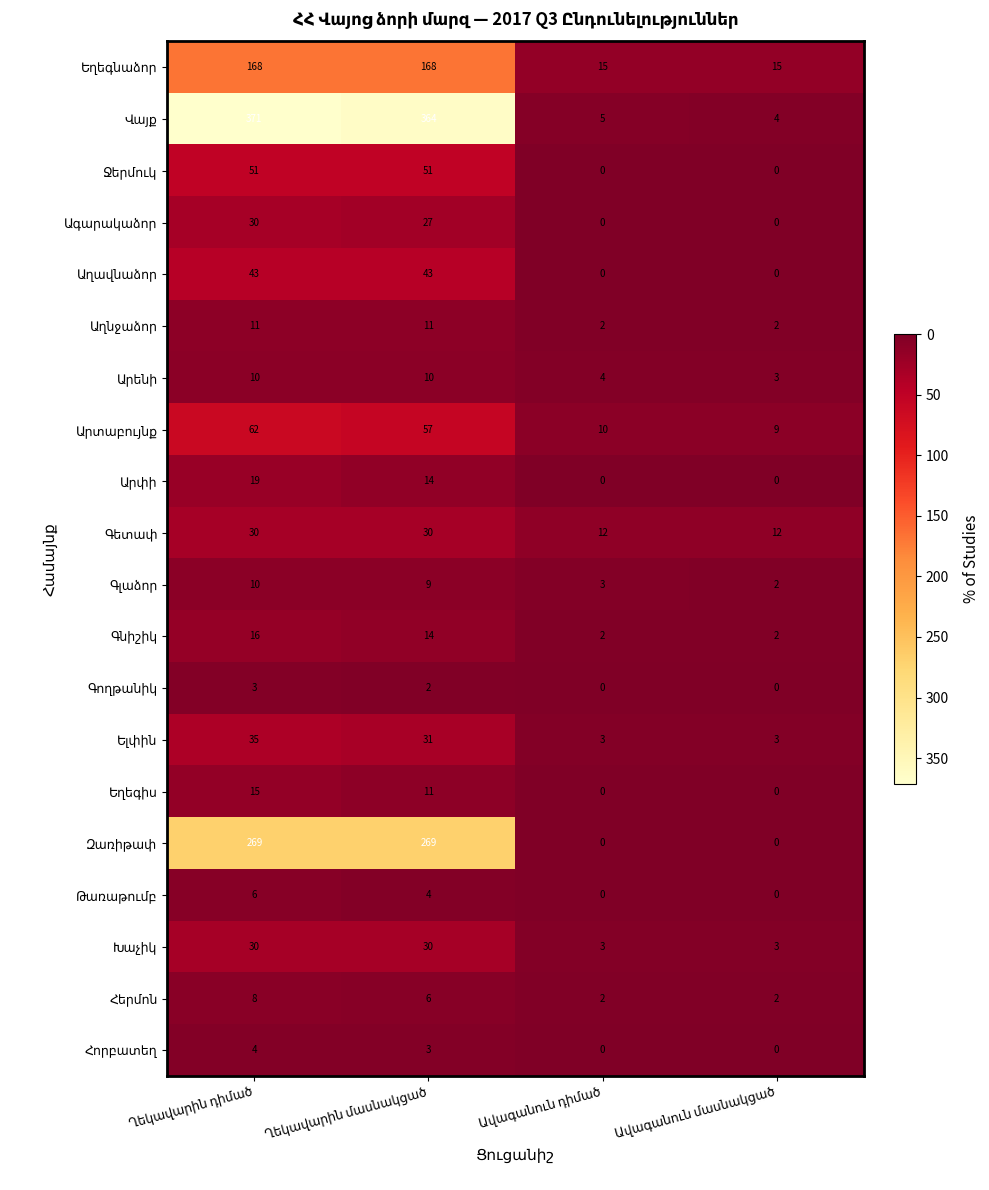

Rank the categories by Վայք value from lowest to highest.

Ավագանուն մասնակցած, Ավագանուն դիմած, Ղեկավարին մասնակցած, Ղեկավարին դիմած